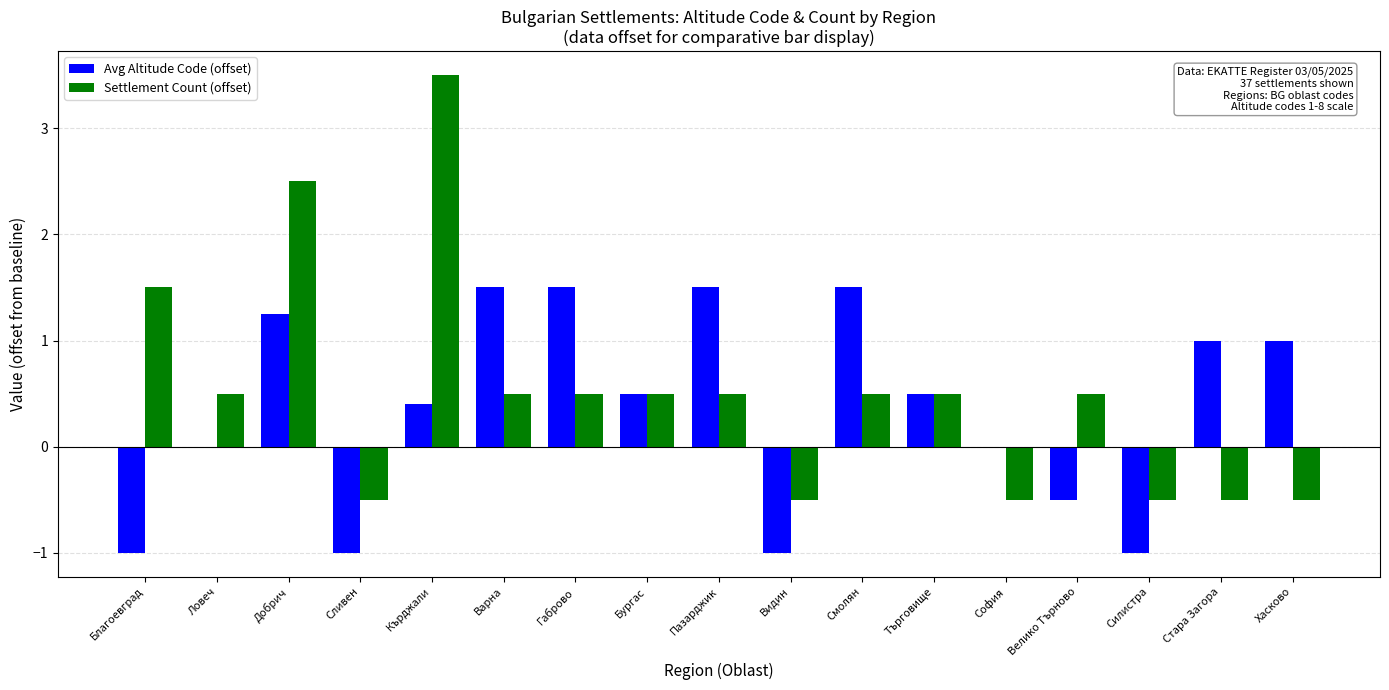

Is it true that Avg Altitude Code (offset) equals 0.5 at Бургас?

True